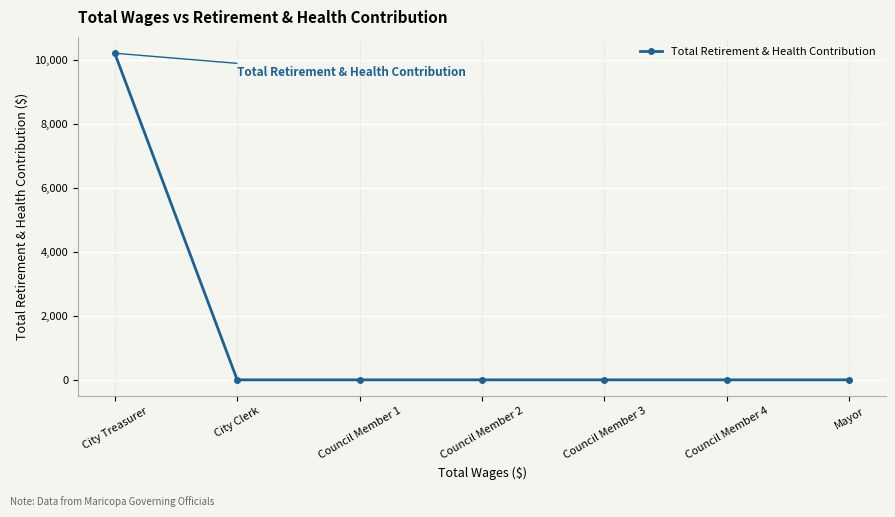

How many lines are shown in the chart?

1